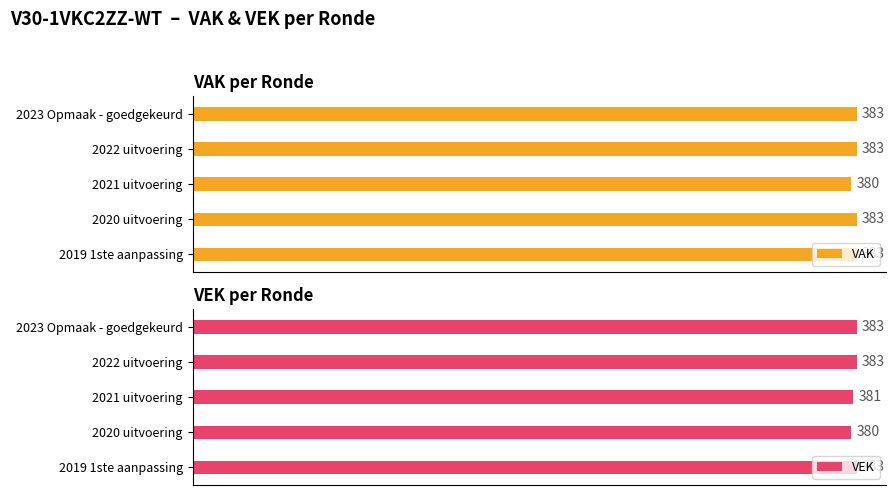

Rank the series by their maximum value, from lowest to highest.

VAK, VEK